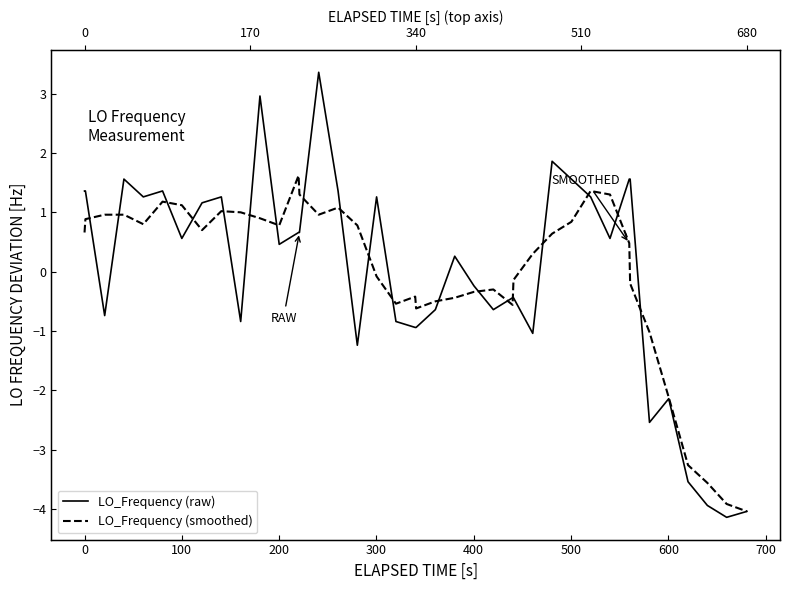

What is the minimum value shown in the chart?

-4.1